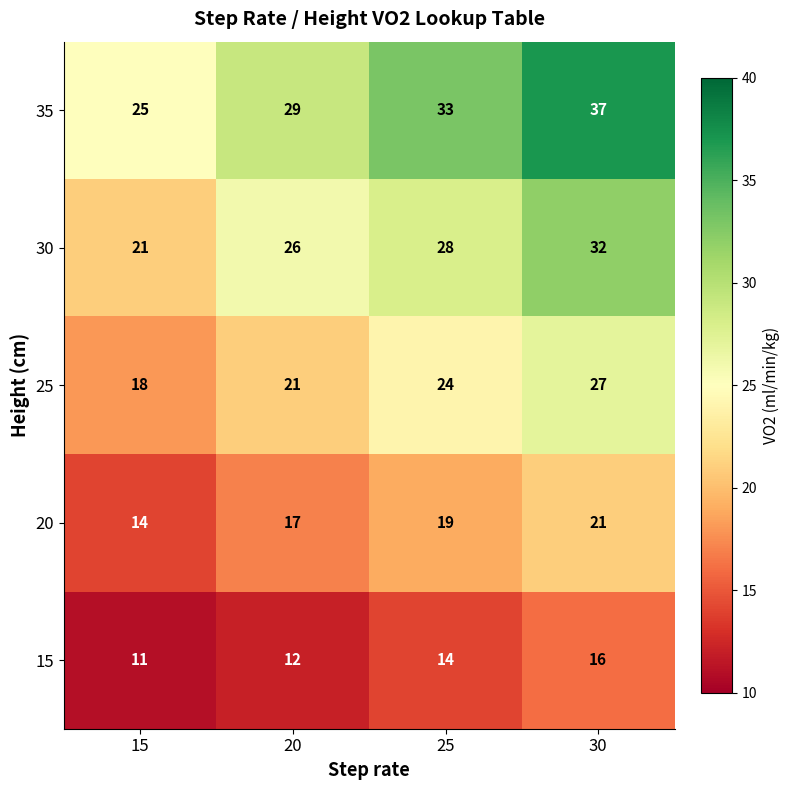

Rank the series by their average value, from lowest to highest.

15, 20, 25, 30, 35